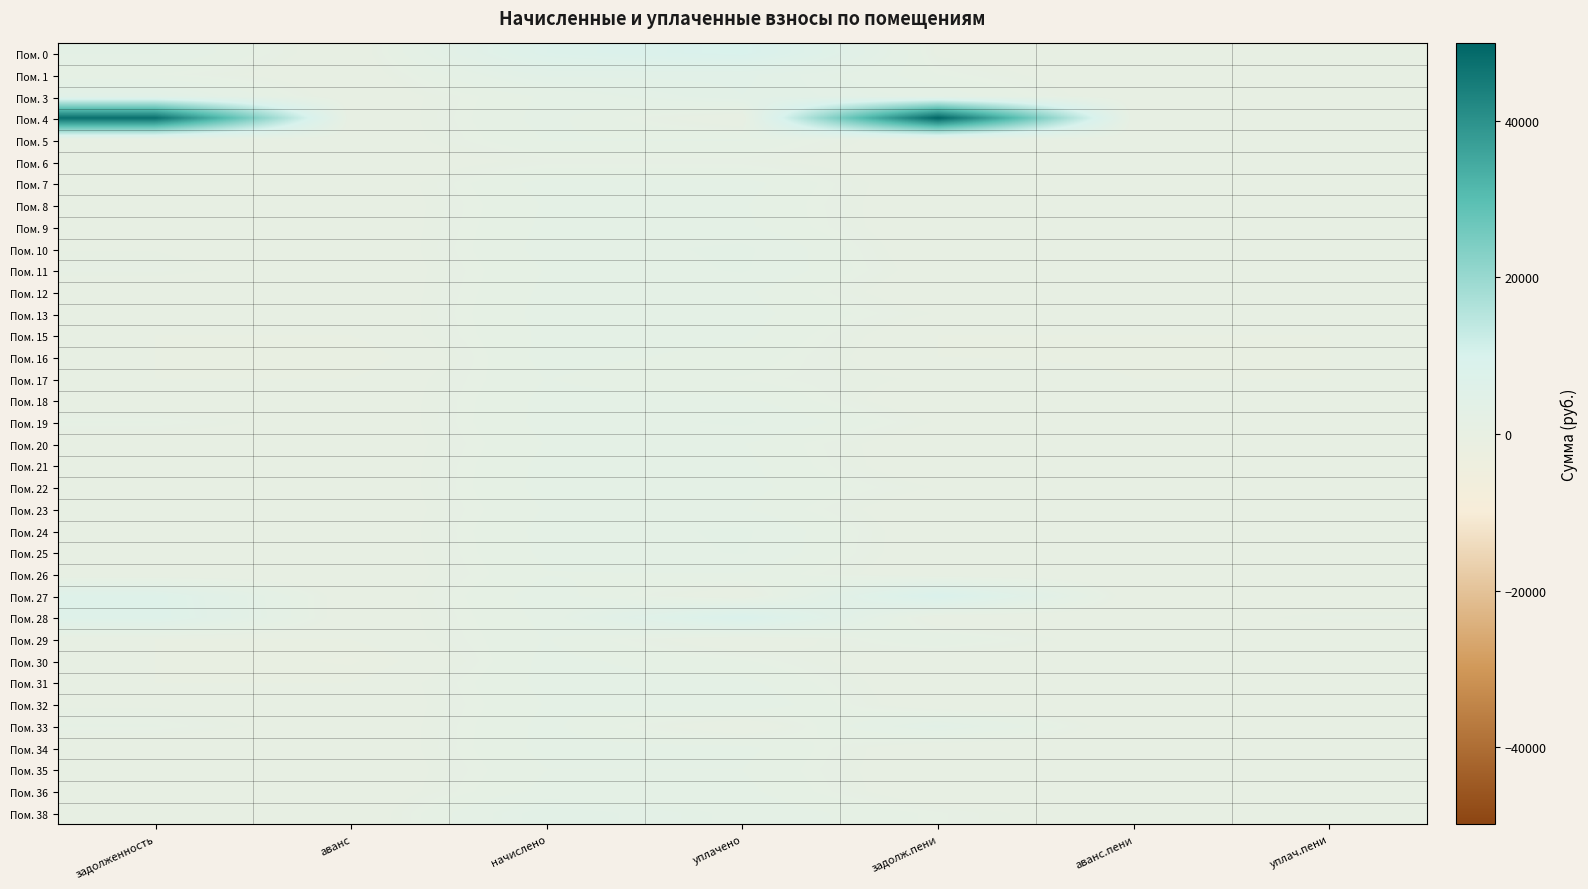

Reading right to left, extract all data points from this chart.

Пом. 0: уплач.пени=9.1	аванс.пени=0.0	задолж.пени=641.5	уплачено=9412.9	начислено=7230.2	аванс=0.0	задолженность=2824.2
Пом. 1: уплач.пени=4.3	аванс.пени=0.0	задолж.пени=1371.6	уплачено=4114.7	начислено=4114.7	аванс=0.0	задолженность=1371.6
Пом. 3: уплач.пени=0.0	аванс.пени=0.0	задолж.пени=2464.6	уплачено=3874.8	начислено=2079.5	аванс=0.0	задолженность=4259.9
Пом. 4: уплач.пени=0.0	аванс.пени=0.0	задолж.пени=49880.7	уплачено=0.0	начислено=2215.9	аванс=0.0	задолженность=47664.8
Пом. 5: уплач.пени=0.0	аванс.пени=0.0	задолж.пени=0.0	уплачено=1994.7	начислено=1994.7	аванс=0.0	задолженность=0.0
Пом. 6: уплач.пени=0.0	аванс.пени=0.0	задолж.пени=0.0	уплачено=1002.9	начислено=1002.9	аванс=0.0	задолженность=0.0
Пом. 7: уплач.пени=0.0	аванс.пени=0.0	задолж.пени=0.0	уплачено=2230.7	начислено=2230.7	аванс=0.0	задолженность=0.0
Пом. 8: уплач.пени=0.0	аванс.пени=0.0	задолж.пени=0.0	уплачено=2016.8	начислено=2016.8	аванс=0.0	задолженность=0.0
Пом. 9: уплач.пени=0.0	аванс.пени=0.0	задолж.пени=0.0	уплачено=2097.9	начислено=2097.9	аванс=0.0	задолженность=0.0
Пом. 10: уплач.пени=0.0	аванс.пени=0.0	задолж.пени=0.0	уплачено=2929.9	начислено=2197.4	аванс=0.0	задолженность=732.5
Пом. 11: уплач.пени=0.0	аванс.пени=0.0	задолж.пени=260.1	уплачено=2827.3	начислено=1991.0	аванс=0.0	задолженность=1096.4
Пом. 12: уплач.пени=0.0	аванс.пени=0.0	задолж.пени=0.0	уплачено=2094.2	начислено=2094.2	аванс=0.0	задолженность=0.0
Пом. 13: уплач.пени=0.0	аванс.пени=0.0	задолж.пени=733.7	уплачено=2201.1	начислено=2201.1	аванс=0.0	задолженность=733.7
Пом. 15: уплач.пени=0.0	аванс.пени=0.0	задолж.пени=0.0	уплачено=2105.3	начислено=2105.3	аванс=0.0	задолженность=0.0
Пом. 16: уплач.пени=0.0	аванс.пени=-136.0	задолж.пени=0.0	уплачено=1734.5	начислено=2193.8	аванс=-595.3	задолженность=0.0
Пом. 17: уплач.пени=0.0	аванс.пени=0.0	задолж.пени=656.3	уплачено=1312.6	начислено=1968.9	аванс=0.0	задолженность=0.0
Пом. 18: уплач.пени=0.0	аванс.пени=0.0	задолж.пени=0.0	уплачено=2138.5	начислено=2138.5	аванс=0.0	задолженность=0.0
Пом. 19: уплач.пени=8.7	аванс.пени=0.0	задолж.пени=725.1	уплачено=2900.4	начислено=2175.3	аванс=0.0	задолженность=1450.2
Пом. 20: уплач.пени=0.0	аванс.пени=0.0	задолж.пени=0.0	уплачено=1983.6	начислено=1983.6	аванс=0.0	задолженность=0.0
Пом. 21: уплач.пени=0.0	аванс.пени=0.0	задолж.пени=0.0	уплачено=2138.5	начислено=2138.5	аванс=0.0	задолженность=0.0
Пом. 22: уплач.пени=0.0	аванс.пени=0.0	задолж.пени=727.6	уплачено=2182.7	начислено=2182.7	аванс=0.0	задолженность=727.6
Пом. 23: уплач.пени=0.0	аванс.пени=0.0	задолж.пени=0.0	уплачено=2002.0	начислено=2002.0	аванс=0.0	задолженность=0.0
Пом. 24: уплач.пени=0.0	аванс.пени=0.0	задолж.пени=0.0	уплачено=2895.5	начислено=2171.6	аванс=0.0	задолженность=723.9
Пом. 25: уплач.пени=0.0	аванс.пени=0.0	задолж.пени=0.0	уплачено=2802.1	начислено=2101.6	аванс=0.0	задолженность=700.5
Пом. 26: уплач.пени=0.0	аванс.пени=0.0	задолж.пени=0.0	уплачено=1917.2	начислено=1917.2	аванс=0.0	задолженность=0.0
Пом. 27: уплач.пени=0.0	аванс.пени=0.0	задолж.пени=8571.1	уплачено=0.0	начислено=2337.6	аванс=0.0	задолженность=6233.5
Пом. 28: уплач.пени=1062.2	аванс.пени=0.0	задолж.пени=0.0	уплачено=8555.0	начислено=2153.2	аванс=0.0	задолженность=6401.8
Пом. 29: уплач.пени=0.0	аванс.пени=0.0	задолж.пени=1991.0	уплачено=0.0	начислено=1991.0	аванс=0.0	задолженность=0.0
Пом. 30: уплач.пени=0.0	аванс.пени=0.0	задолж.пени=0.0	уплачено=1437.9	начислено=2156.9	аванс=-719.0	задолженность=0.0
Пом. 31: уплач.пени=0.0	аванс.пени=0.0	задолж.пени=0.0	уплачено=2156.9	начислено=2156.9	аванс=0.0	задолженность=0.0
Пом. 32: уплач.пени=0.0	аванс.пени=0.0	задолж.пени=0.0	уплачено=2654.6	начислено=1991.0	аванс=0.0	задолженность=663.7
Пом. 33: уплач.пени=0.0	аванс.пени=0.0	задолж.пени=3576.4	уплачено=0.0	начислено=2145.8	аванс=0.0	задолженность=1430.6
Пом. 34: уплач.пени=0.0	аванс.пени=0.0	задолж.пени=0.0	уплачено=2171.6	начислено=2171.6	аванс=0.0	задолженность=0.0
Пом. 35: уплач.пени=0.0	аванс.пени=0.0	задолж.пени=0.0	уплачено=1943.0	начислено=1943.0	аванс=0.0	задолженность=0.0
Пом. 36: уплач.пени=0.0	аванс.пени=0.0	задолж.пени=0.0	уплачено=2153.2	начислено=2153.2	аванс=0.0	задолженность=0.0
Пом. 38: уплач.пени=0.0	аванс.пени=0.0	задолж.пени=1234.0	уплачено=2537.8	начислено=3771.8	аванс=0.0	задолженность=0.0